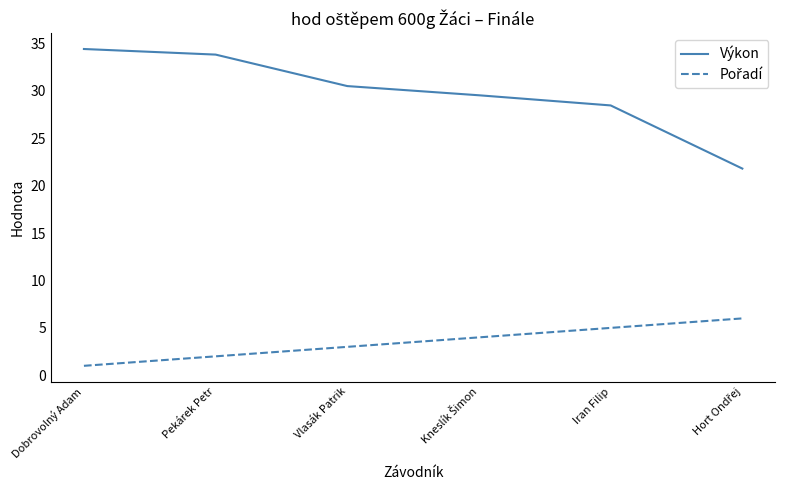

Which series has the largest range (max minus min)?

Výkon